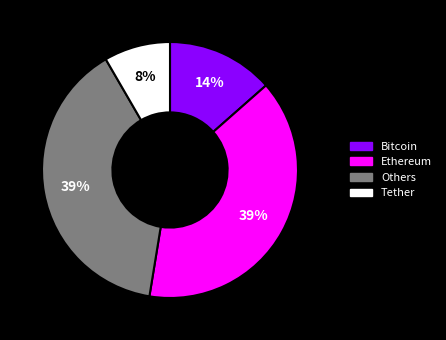

Is there a majority slice in this chart?

No